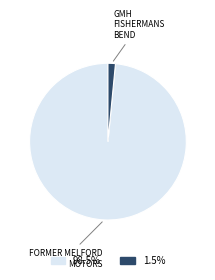

What is the smallest slice in the pie chart?

GMH FISHERMANS BEND